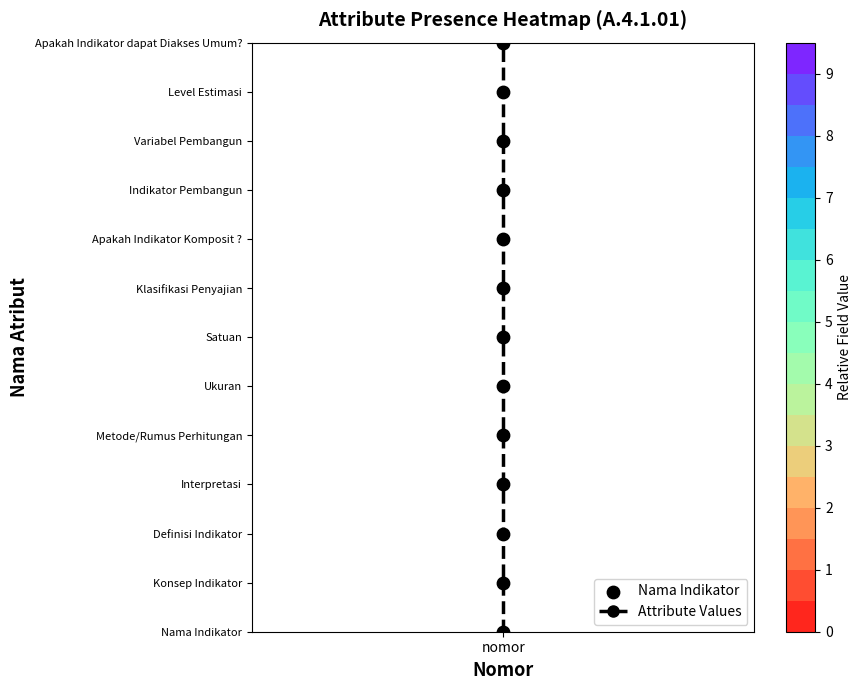

What is the difference between the maximum and second lowest values?

11